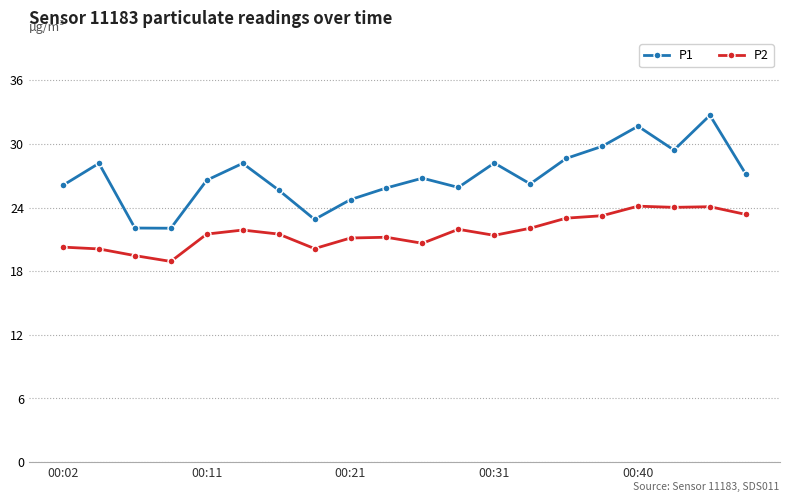

Which series has the widest spread of values?

P1